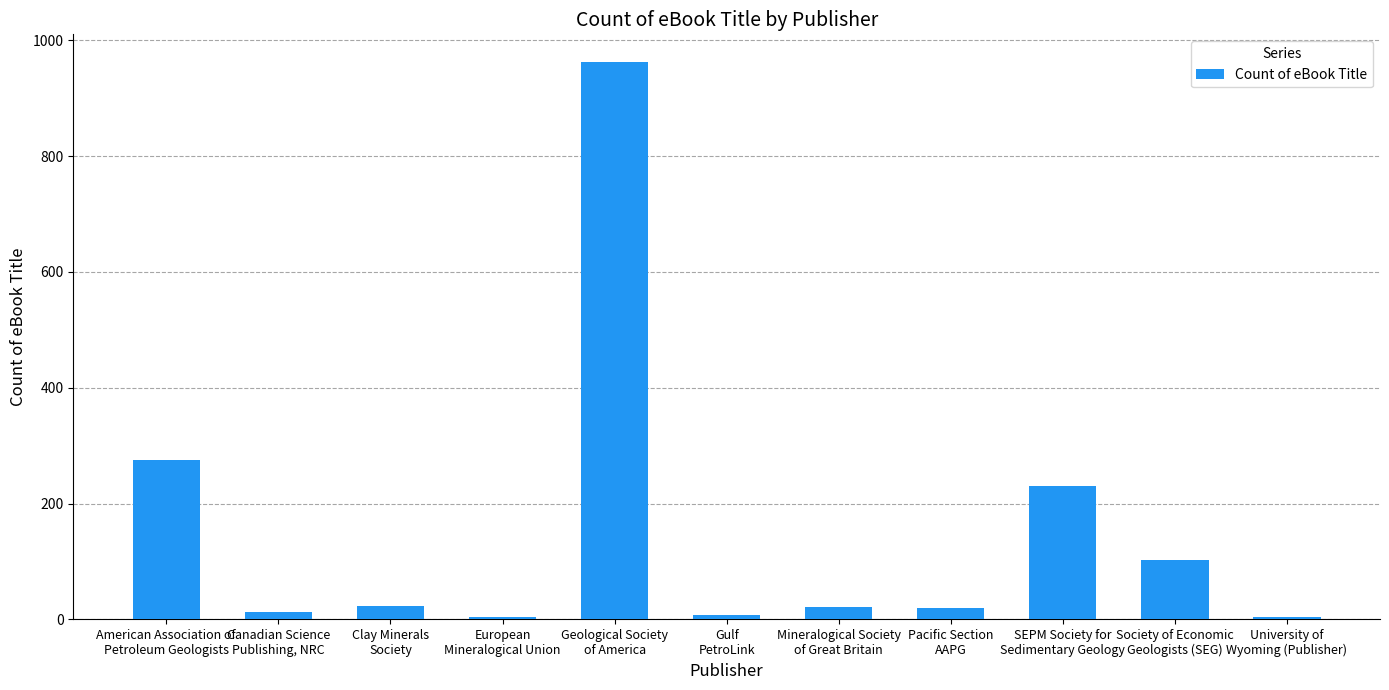

List the labels in order of value, largest first.

Geological Society
of America, American Association of
Petroleum Geologists, SEPM Society for
Sedimentary Geology, Society of Economic
Geologists (SEG), Clay Minerals
Society, Mineralogical Society
of Great Britain, Pacific Section
AAPG, Canadian Science
Publishing, NRC, Gulf
PetroLink, European
Mineralogical Union, University of
Wyoming (Publisher)